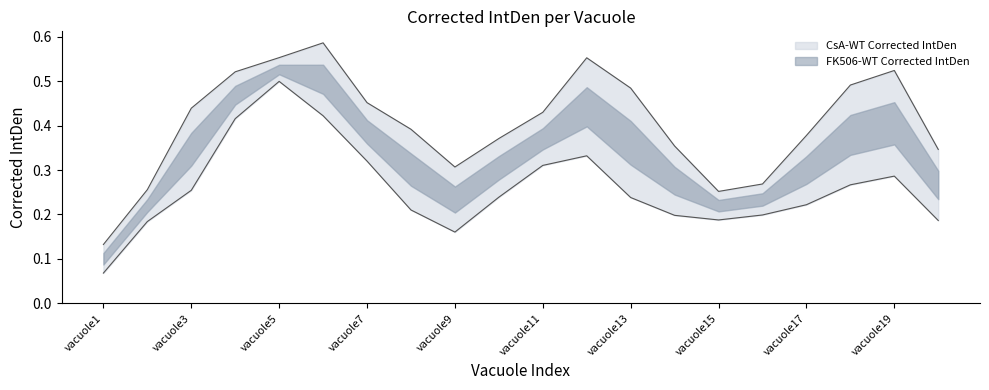

What value does the FK506-WT Corrected IntDen series have at vacuole18?

0.3